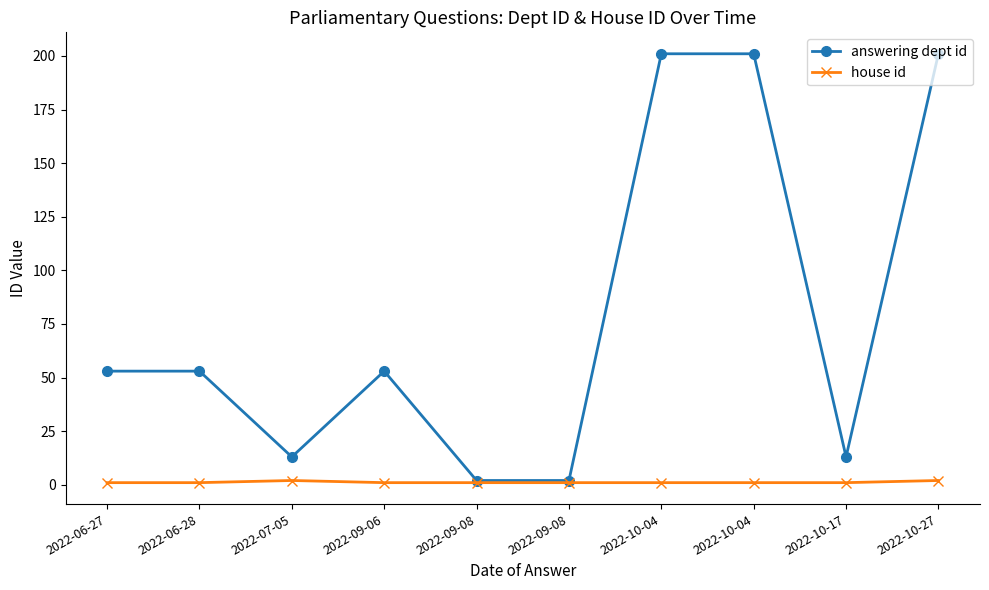

Which series has the largest total across all categories?

answering dept id